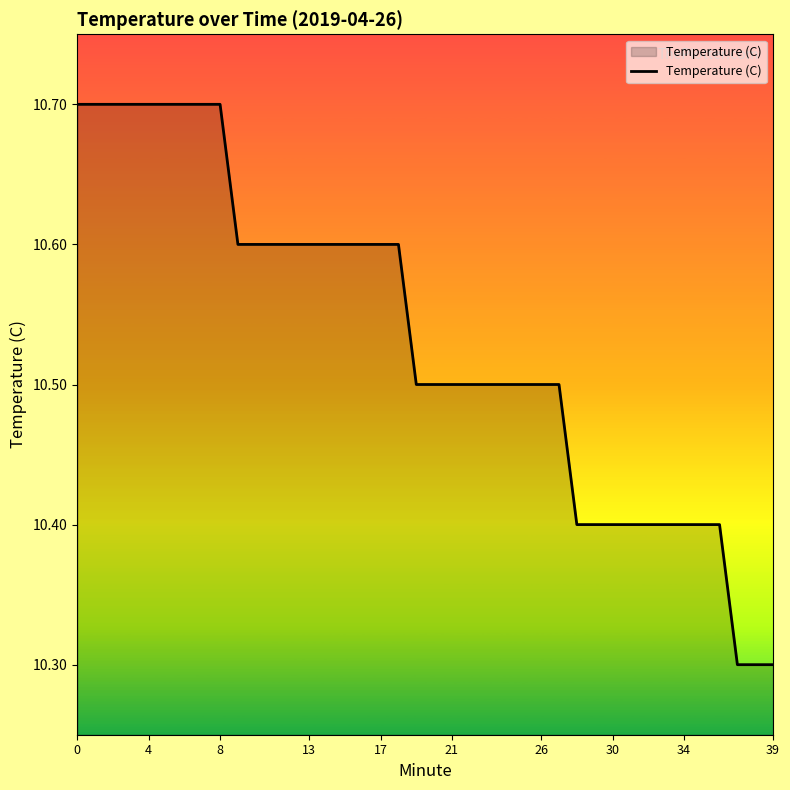

What is the smallest value displayed?

10.3